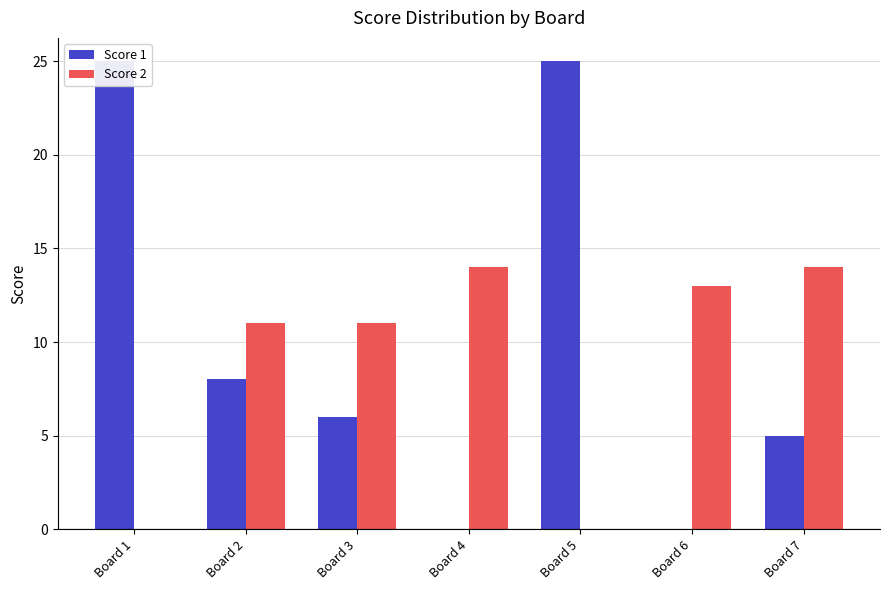

At which category is the sum across all series the highest?

Board 1